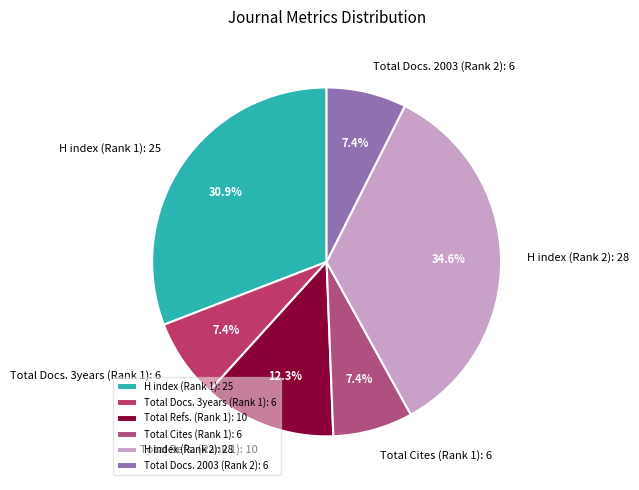

How much of the chart is everything except Total Docs. 3years (Rank 1)?

92.6%